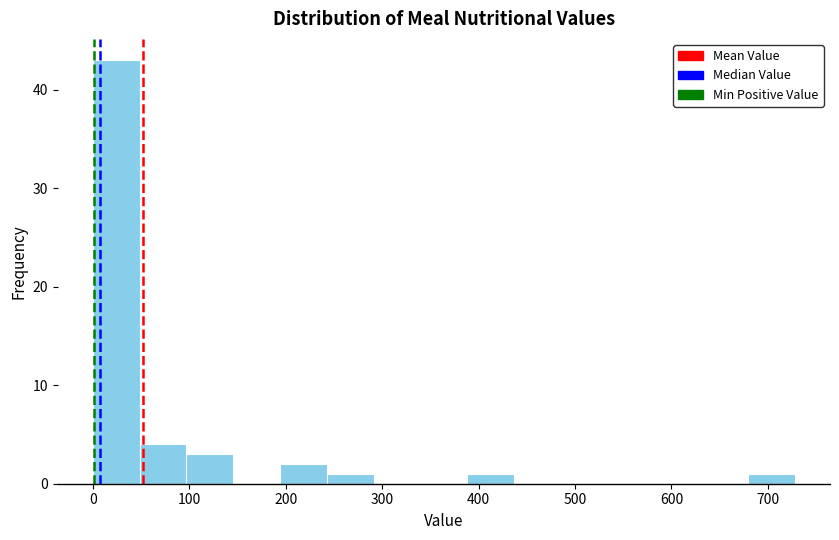

Reading left to right, list every bar in this chart as the range it spans on the x-axis followed by its height. Neither the bar edges nor the heights are printed on the chart, so give them approximately, as read against the axes.

0 to 50: 43
50 to 100: 4
100 to 150: 3
150 to 190: 0
190 to 240: 2
240 to 290: 1
290 to 340: 0
340 to 390: 0
390 to 440: 1
440 to 490: 0
490 to 530: 0
530 to 580: 0
580 to 630: 0
630 to 680: 0
680 to 730: 1